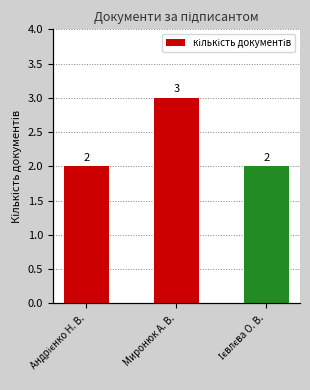

What is the value of the 3rd bar from the left?

2